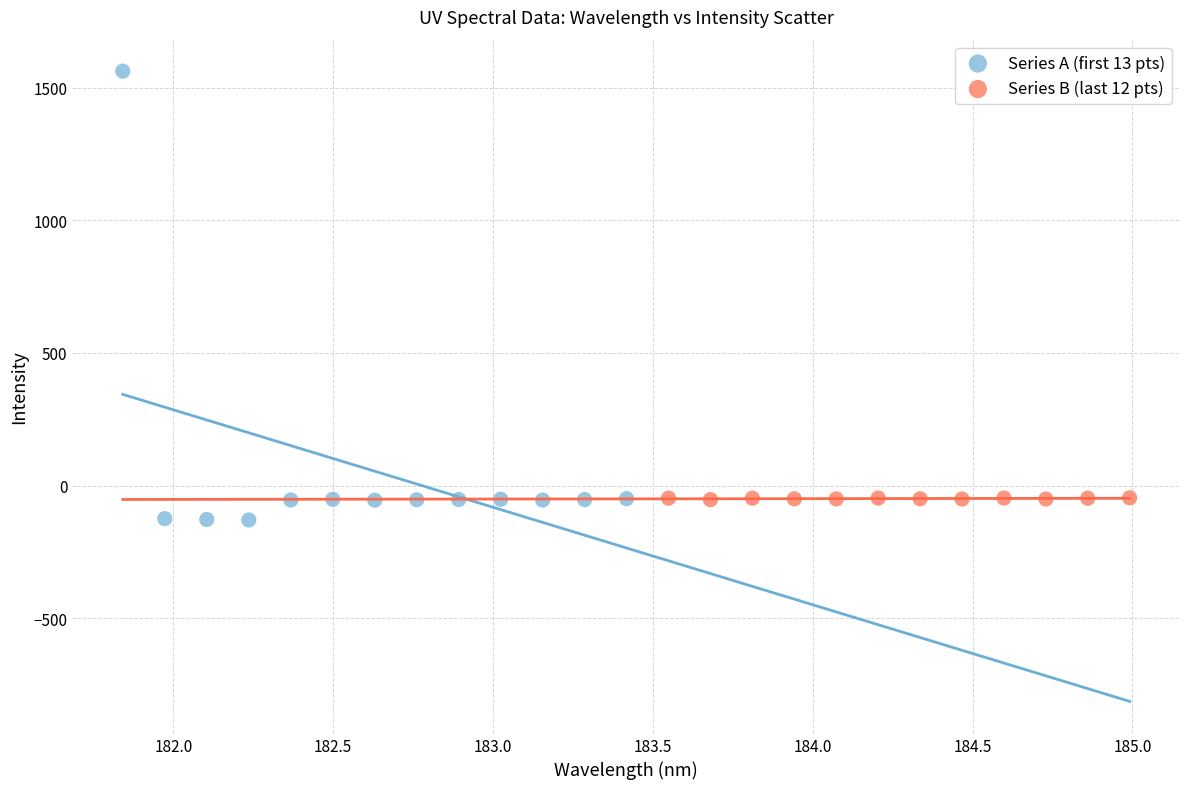

Which series reaches the maximum Y coordinate?

Series A (first 13 pts)